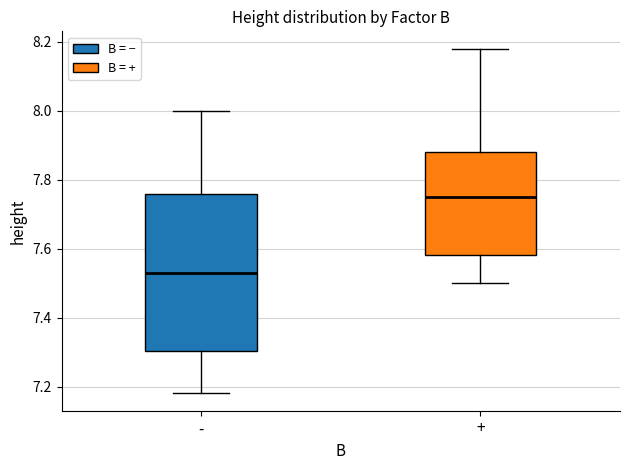

Reading left to right, read every box against the y-axis: the position of its median line, the range the box covers, and the ends of its whiskers. The values are not printed on the chart, so give them approximately, as read against the axis.

-: median 7.54, box 7.30 to 7.76, whiskers 7.18 to 8.00
+: median 7.76, box 7.58 to 7.88, whiskers 7.50 to 8.18